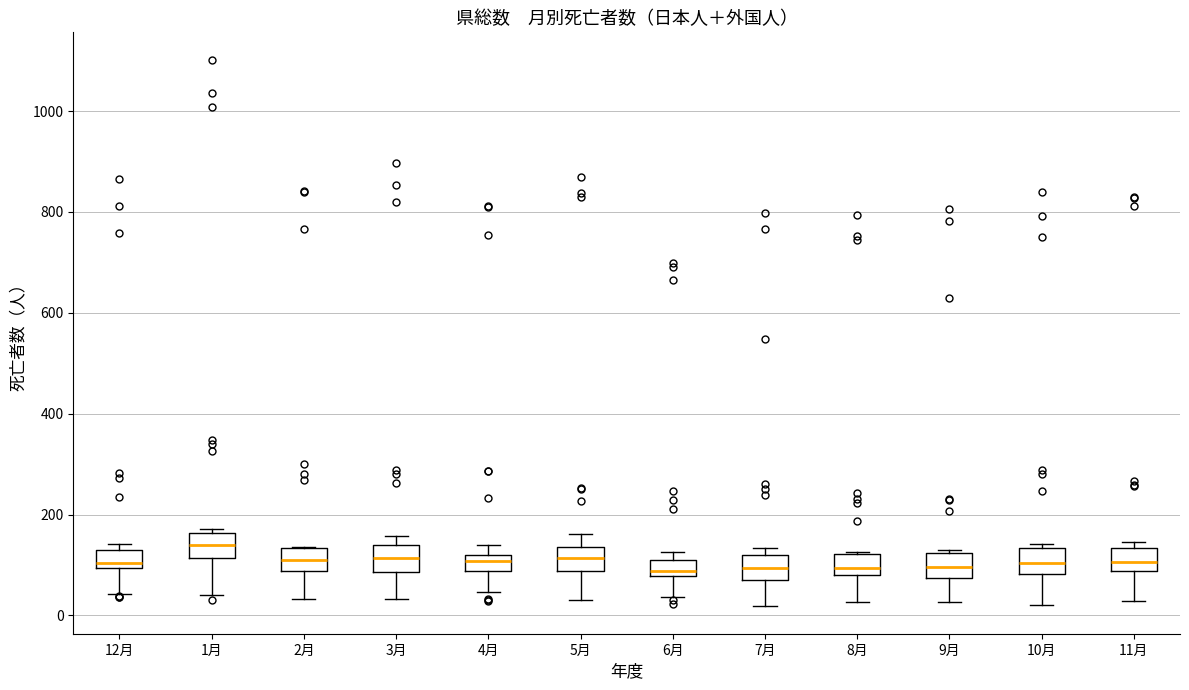

Reading left to right, read every box against the y-axis: the position of its median line, the range the box covers, and the ends of its whiskers. The values are not printed on the chart, so give them approximately, as read against the axis.

12月: median 100 (just above the box's lower edge), box 100 to 140, whiskers 40 to 140 (just above the box's upper edge)
1月: median 140, box 120 to 160, whiskers 40 to 180
2月: median 120, box 80 to 140, whiskers 40 to 140
3月: median 120, box 80 to 140, whiskers 40 to 160
4月: median 100, box 80 to 120, whiskers 40 to 140
5月: median 120, box 80 to 140, whiskers 40 to 160
6月: median 80 (just above the box's lower edge), box 80 to 100, whiskers 40 to 120
7月: median 100, box 80 to 120, whiskers 20 to 140
8月: median 100, box 80 to 120, whiskers 20 to 120
9月: median 100, box 80 to 120, whiskers 20 to 140
10月: median 100, box 80 to 140, whiskers 20 to 140 (just above the box's upper edge)
11月: median 100, box 80 to 140, whiskers 20 to 140 (just above the box's upper edge)